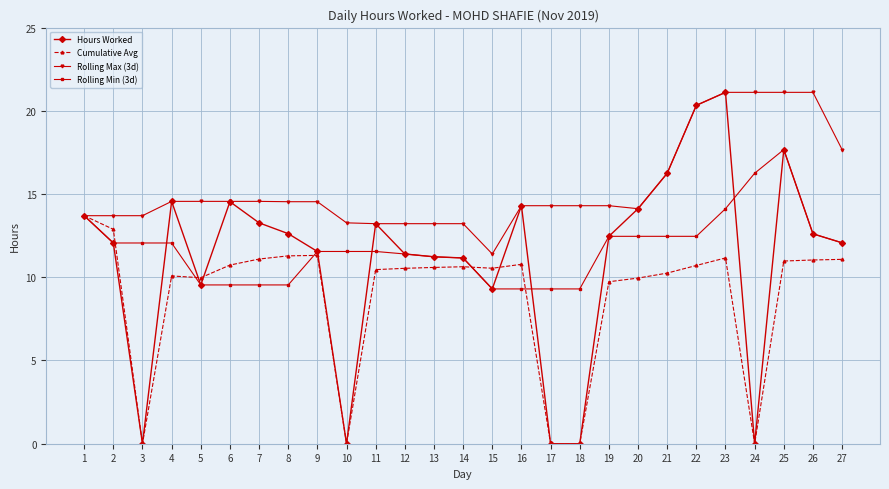

What is the maximum value shown in the chart?

21.1